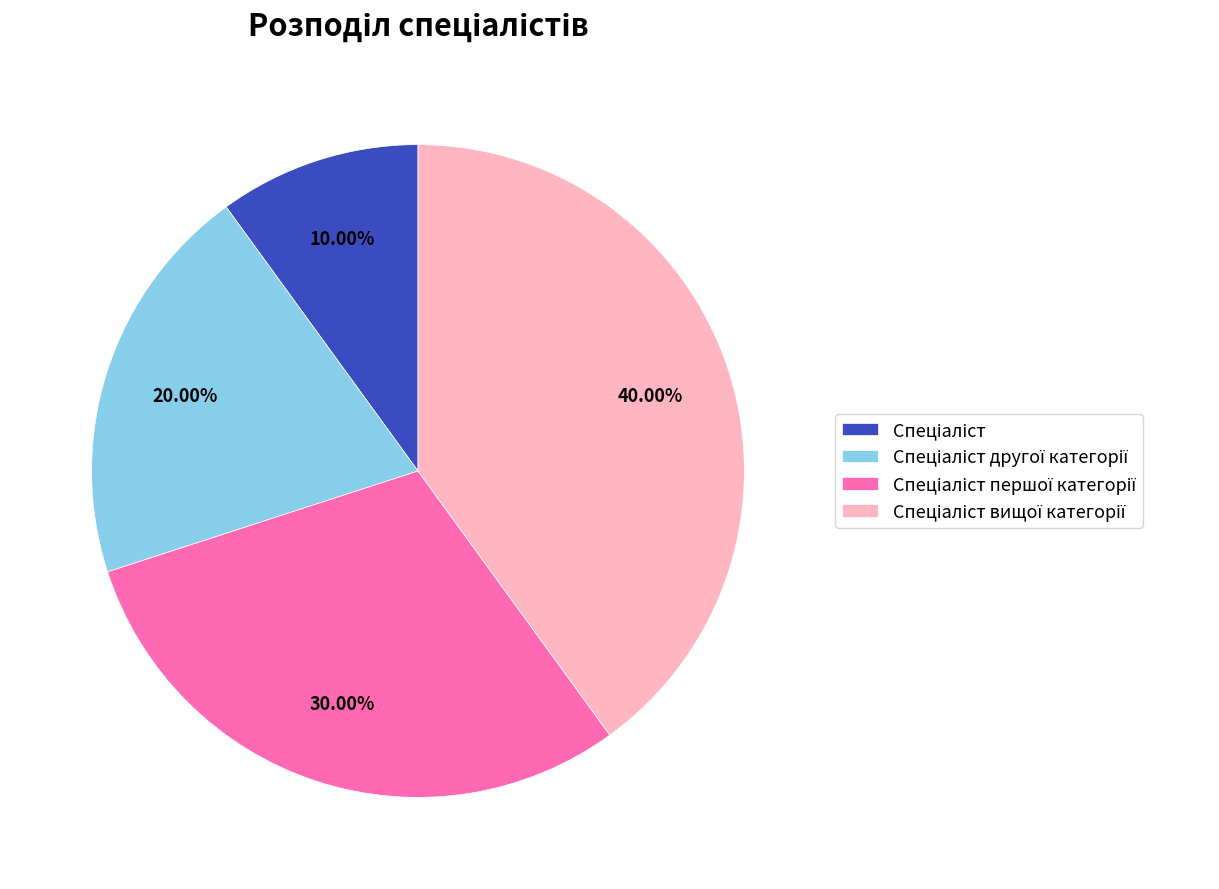

Is there a majority slice in this chart?

No